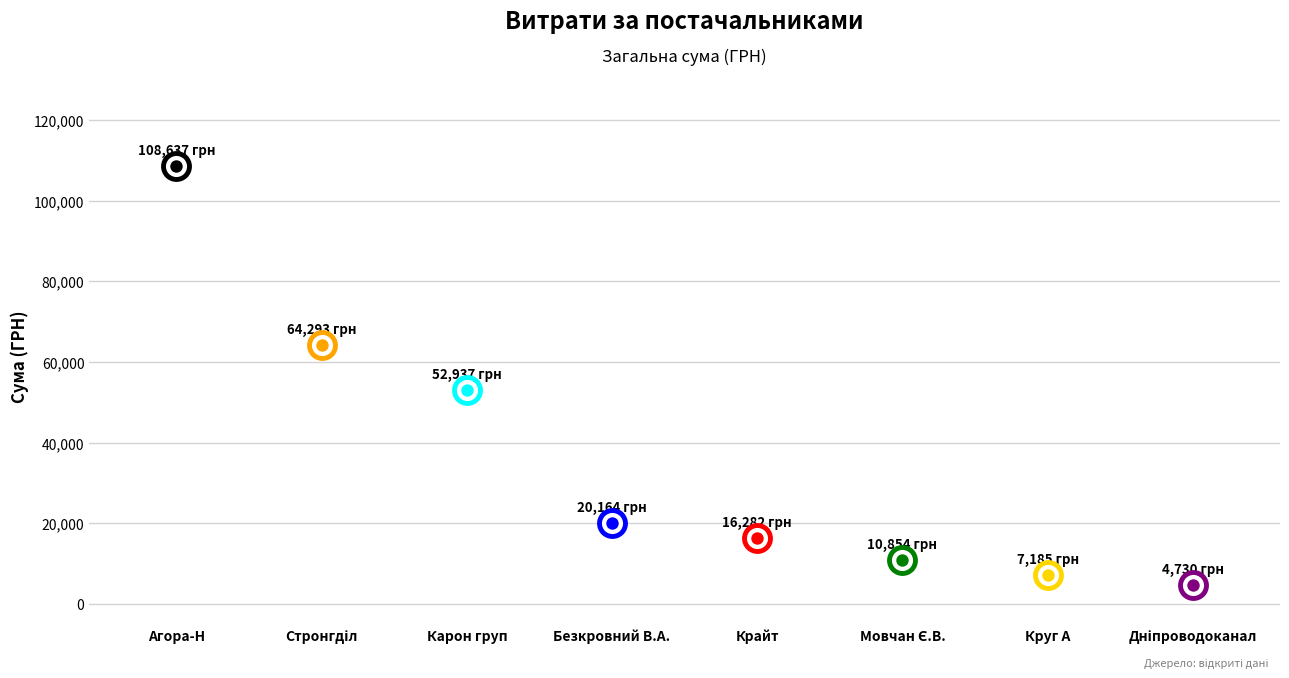

What is the ratio of the value at ФОП "Безкровний В.А." to the value at ТОВ "Крайт"?

1.2